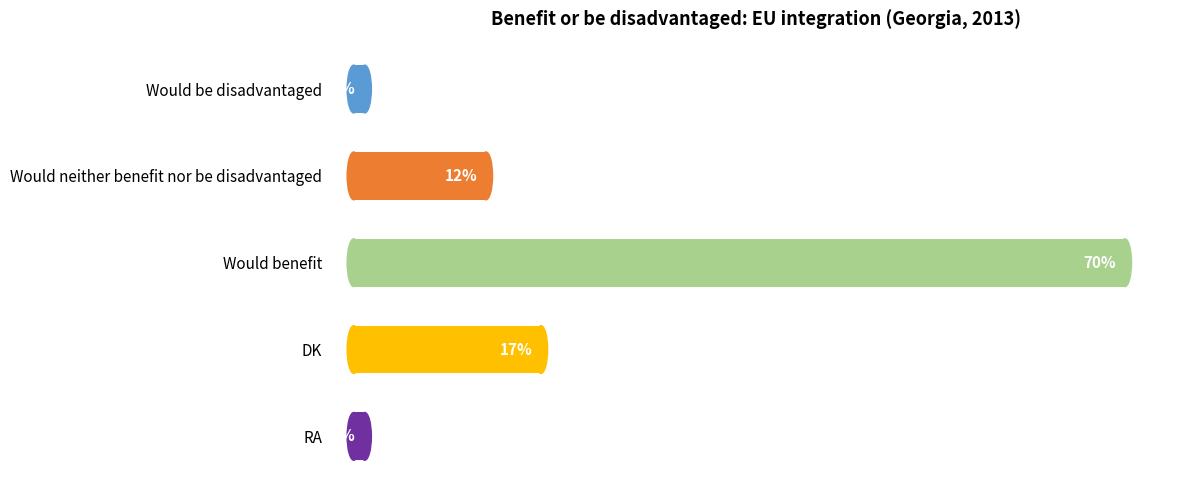

What is the label of the 1st bar from the top?

Would be disadvantaged